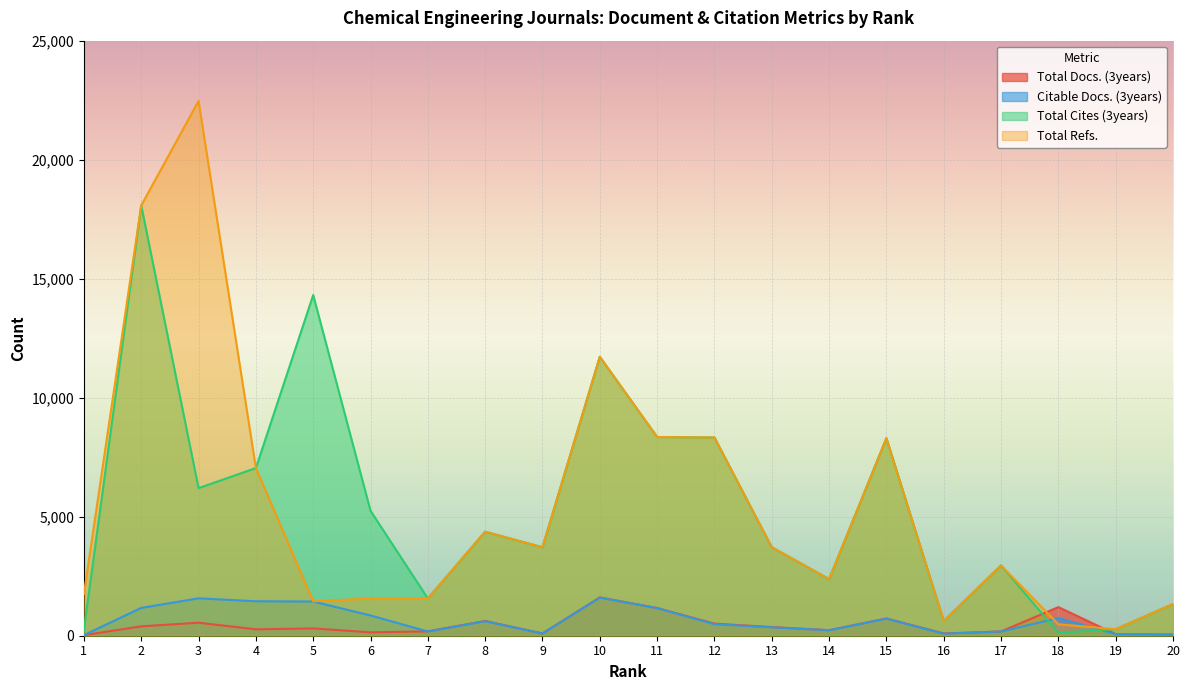

Reading left to right, list all the values displayed in this chart.

Total Docs. (3years): 1=24	2=394	3=547	4=269	5=307	6=142	7=184	8=620	9=94	10=1609	11=1162	12=509	13=364	14=231	15=725	16=94	17=178	18=1202	19=64	20=50
Citable Docs. (3years): 1=24	2=1169	3=1571	4=1448	5=1437	6=852	7=177	8=609	9=92	10=1599	11=1161	12=483	13=353	14=230	15=716	16=84	17=177	18=741	19=64	20=47
Total Cites (3years): 1=244	2=18076	3=6201	4=7044	5=14312	6=5250	7=1565	8=4370	9=3715	10=11720	11=8349	12=8327	13=3719	14=2377	15=8298	16=617	17=2955	18=123	19=274	20=1333
Total Refs.: 1=1754	2=18076	3=22468	4=7044	5=1446	6=1565	7=1565	8=4370	9=3715	10=11720	11=8349	12=8327	13=3719	14=2377	15=8298	16=617	17=2955	18=480	19=274	20=1333